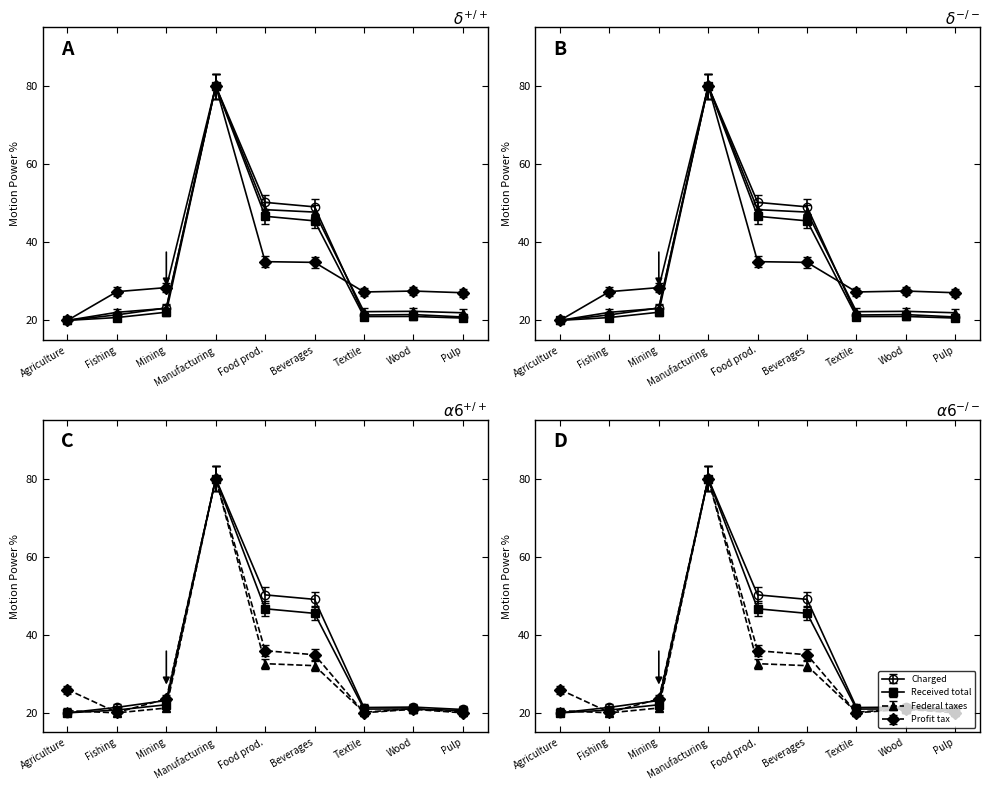

True or false: VAT (col_7) has more than 0 interior local peaks.

True